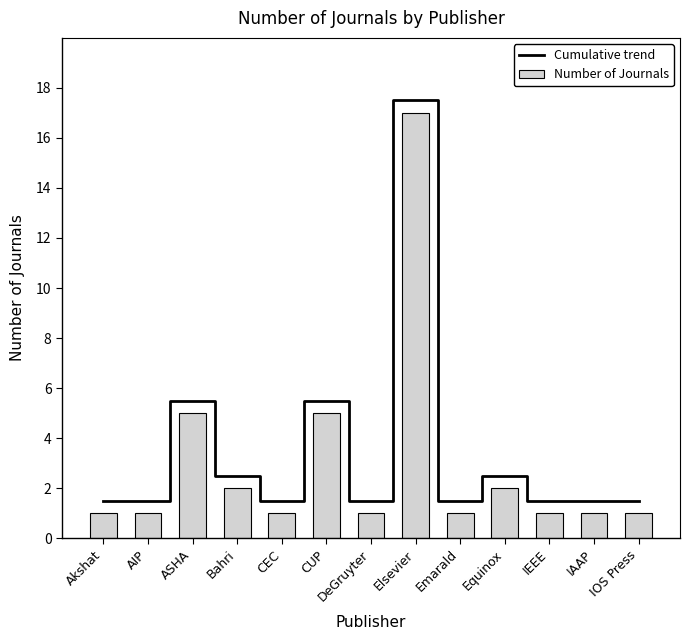

Is the value of Number of Journals at IOS Press greater than the value of Cumulative trend at ASHA?

No